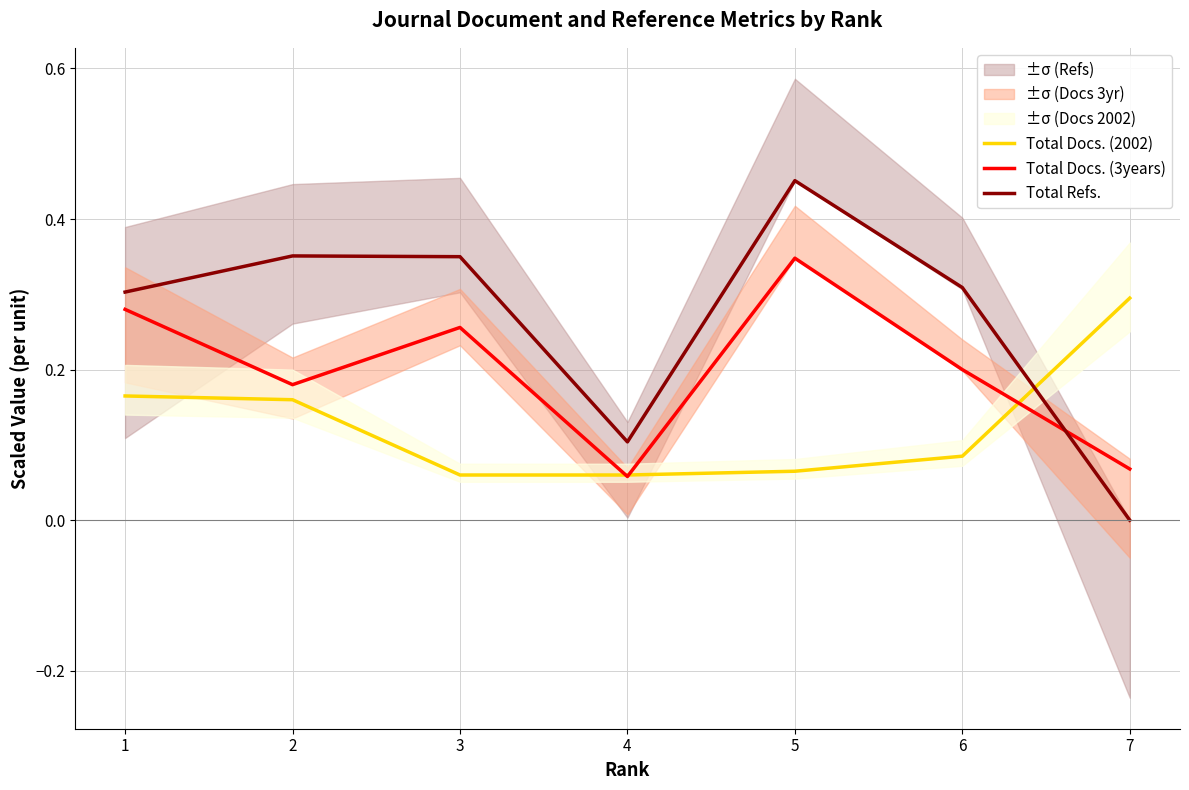

What is the value of the Total Docs. (2002) point at the 7th from the left?

0.3